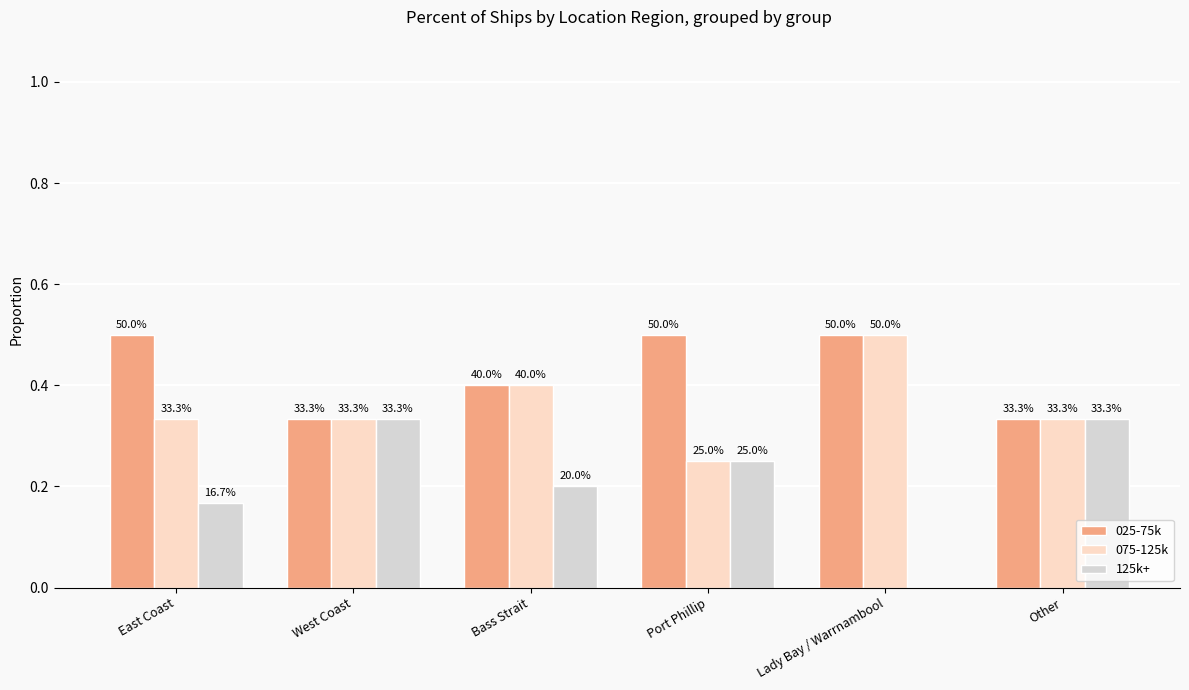

What position from the left is East Coast?

1